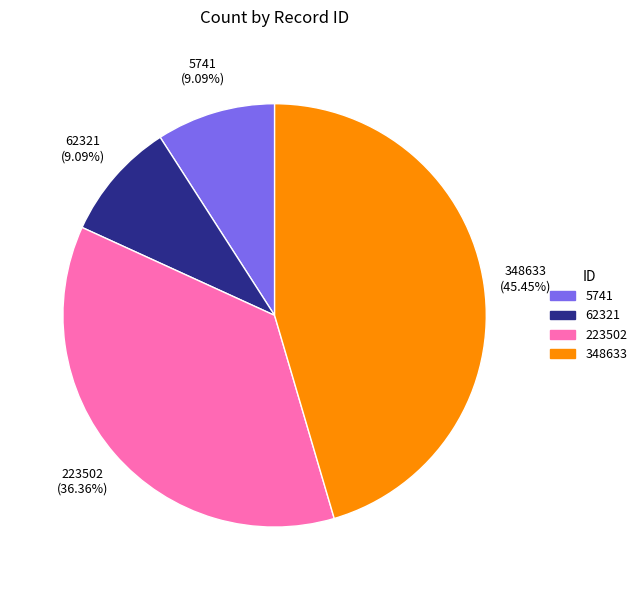

Is the sum of 223502 and 5741 greater than half?

No